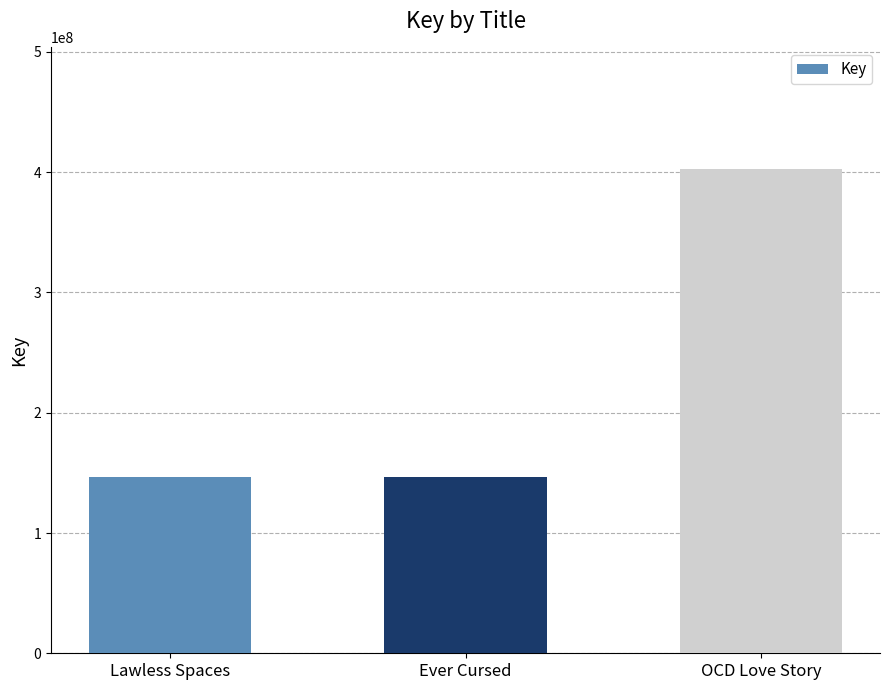

What is the change in value from Ever Cursed to OCD Love Story?

+256577034